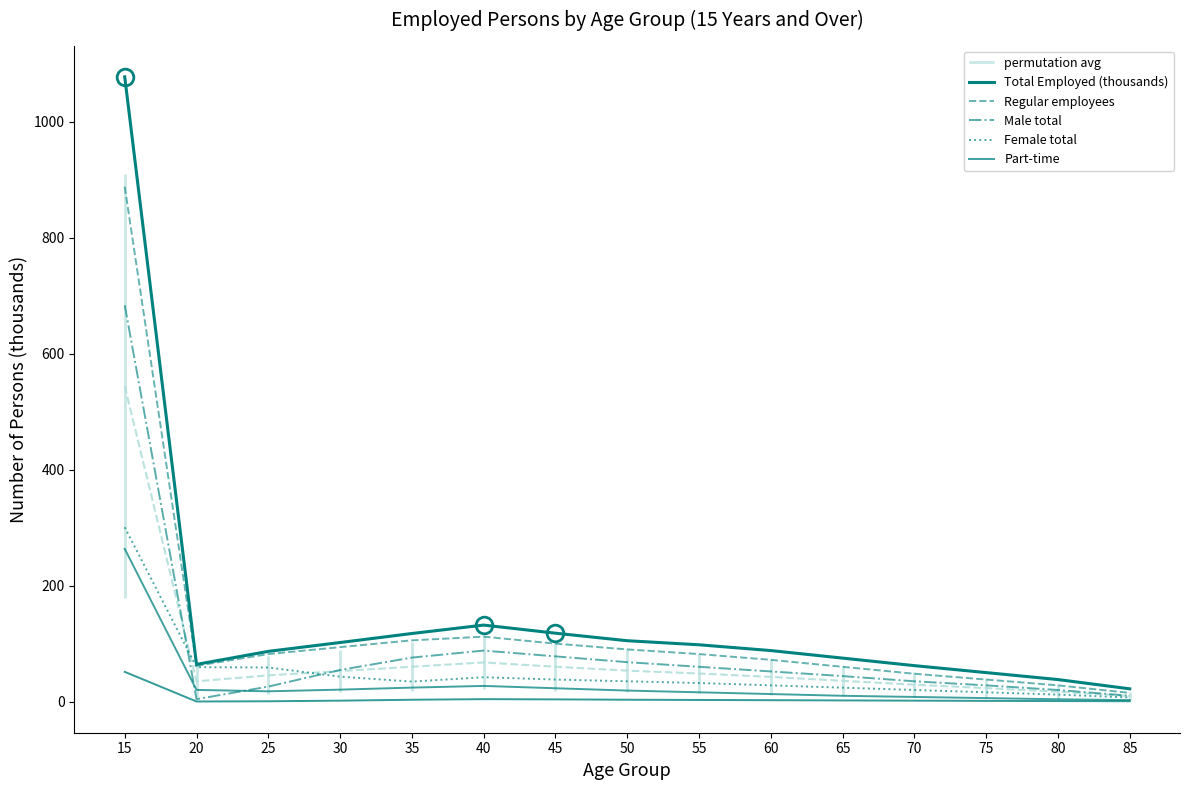

At which category does the chart reach its peak across all series?

15